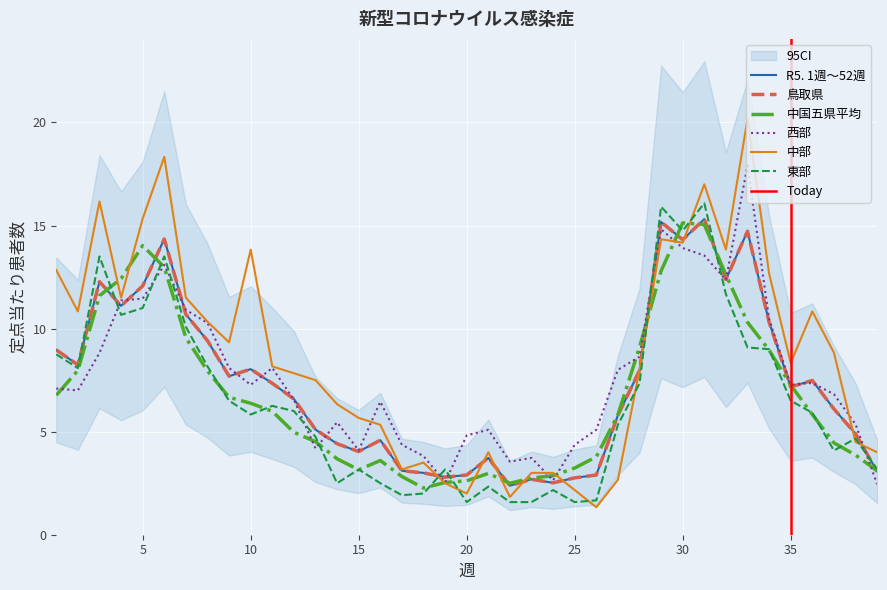

Reading right to left, transcribe all the data shown in this chart.

R5. 1週～52週: 39=3.1	38=4.9	37=6.1	36=7.5	35=7.2	34=10.3	33=14.7	32=12.4	31=15.3	30=14.3	29=15.2	28=8.0	27=5.8	26=2.9	25=2.8	24=2.5	23=2.7	22=2.4	21=3.7	20=2.9	19=2.8	18=3.0	17=3.1	16=4.6	15=4.0	14=4.4	13=5.1	12=6.6	11=7.3	10=8.0	9=7.7	8=9.4	7=10.7	6=14.3	5=12.1	4=11.1	3=12.3	2=8.2	1=9.0
鳥取県: 39=3.1	38=4.9	37=6.1	36=7.5	35=7.2	34=10.3	33=14.7	32=12.4	31=15.3	30=14.3	29=15.2	28=8.0	27=5.8	26=2.9	25=2.8	24=2.5	23=2.7	22=2.4	21=3.7	20=2.9	19=2.8	18=3.0	17=3.1	16=4.6	15=4.0	14=4.4	13=5.1	12=6.6	11=7.3	10=8.0	9=7.7	8=9.4	7=10.7	6=14.3	5=12.1	4=11.1	3=12.3	2=8.2	1=9.0
中国五県平均: 39=3.1	38=3.9	37=4.5	36=5.8	35=7.3	34=9.0	33=10.3	32=12.6	31=15.0	30=15.1	29=12.8	28=9.1	27=5.8	26=3.8	25=3.2	24=2.9	23=2.8	22=2.5	21=3.0	20=2.6	19=2.5	18=2.3	17=2.8	16=3.6	15=3.1	14=3.7	13=4.5	12=5.0	11=6.0	10=6.4	9=6.7	8=7.9	7=9.6	6=13.0	5=14.0	4=12.4	3=11.6	2=8.0	1=6.8
西部: 39=2.5	38=5.4	37=6.8	36=7.4	35=7.3	34=10.5	33=17.9	32=12.4	31=13.5	30=13.9	29=14.8	28=8.6	27=8.0	26=5.1	25=4.4	24=2.6	23=3.7	22=3.5	21=5.1	20=4.8	19=2.5	18=3.8	17=4.4	16=6.5	15=4.1	14=5.5	13=4.2	12=6.5	11=8.1	10=7.3	9=8.1	8=10.3	7=10.9	6=13.1	5=11.5	4=11.4	3=8.8	2=7.0	1=7.1
中部: 39=4.0	38=4.5	37=8.8	36=10.8	35=8.3	34=12.7	33=20.2	32=13.8	31=17.0	30=14.2	29=14.3	28=8.0	27=2.7	26=1.3	25=2.2	24=3.0	23=3.0	22=1.8	21=4.0	20=2.0	19=2.5	18=3.5	17=3.2	16=5.3	15=5.7	14=6.3	13=7.5	12=7.8	11=8.2	10=13.8	9=9.3	8=10.3	7=11.5	6=18.3	5=15.3	4=11.5	3=16.2	2=10.8	1=12.8
東部: 39=3.2	38=4.7	37=4.1	36=5.9	35=6.5	34=9.0	33=9.1	32=11.7	31=16.1	30=14.8	29=15.9	28=7.3	27=5.3	26=1.7	25=1.6	24=2.2	23=1.6	22=1.6	21=2.3	20=1.6	19=3.2	18=2.0	17=1.9	16=2.5	15=3.2	14=2.5	13=4.8	12=6.0	11=6.2	10=5.8	9=6.5	8=8.2	7=10.1	6=13.5	5=11.0	4=10.7	3=13.5	2=8.1	1=8.8